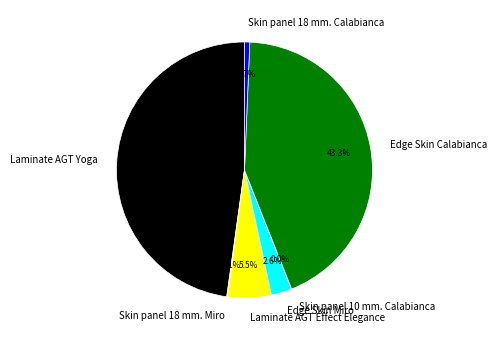

What percentage is NOT represented by Edge Skin Miro?

97.4%